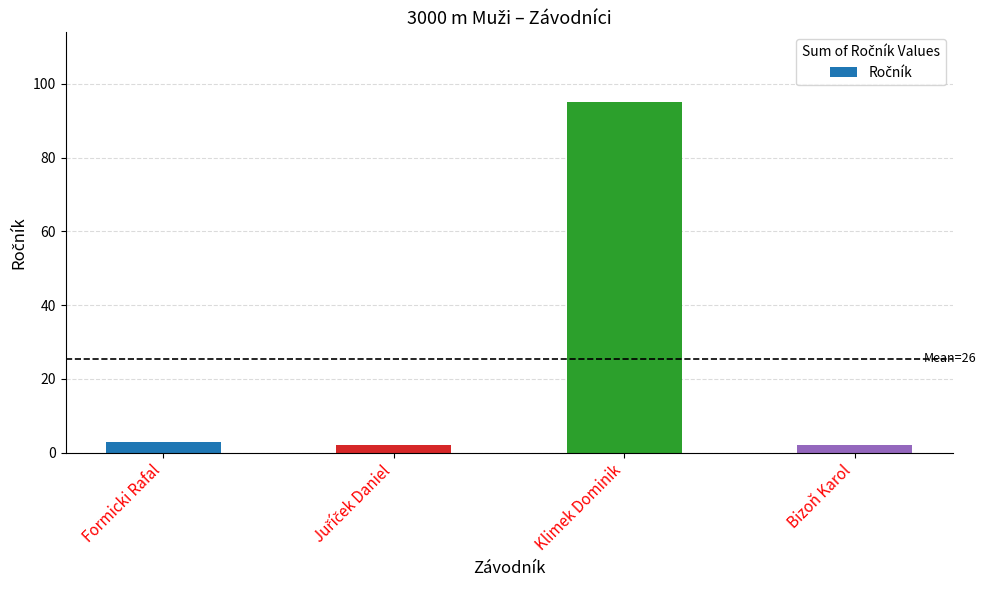

What is the sum of all values?

102